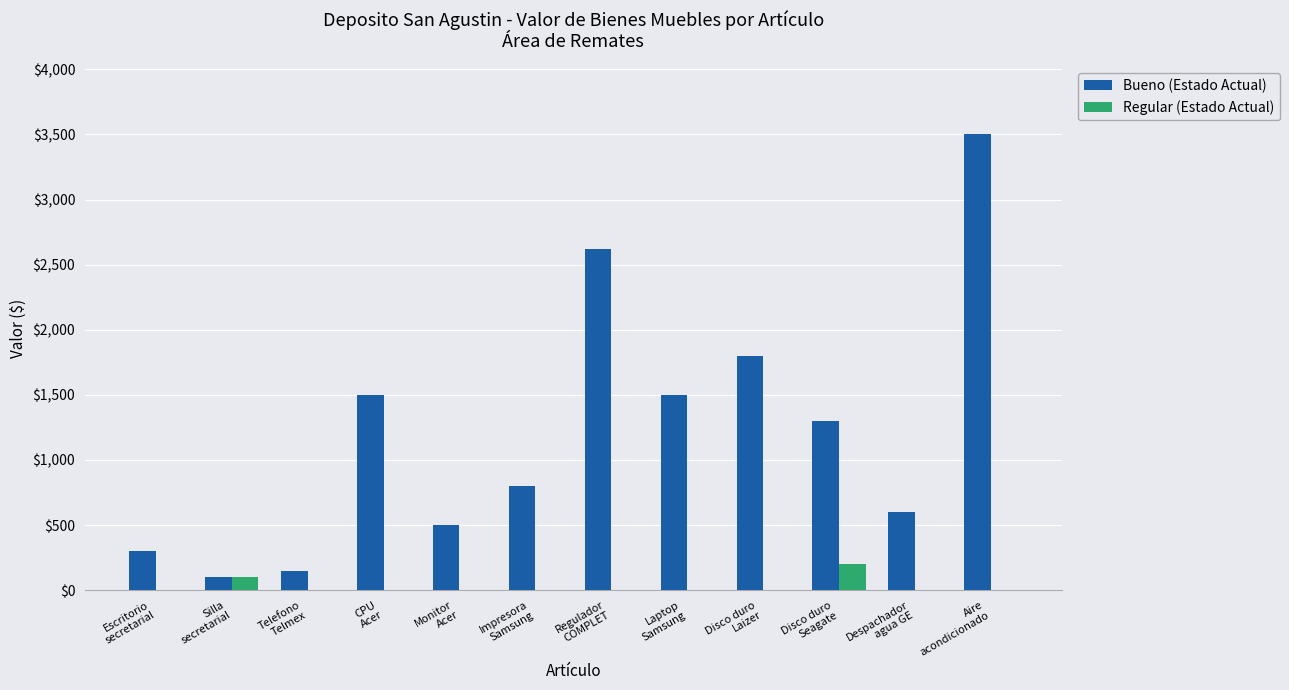

What is the spread (max minus min) of values at Regulador
COMPLET?

2622.4